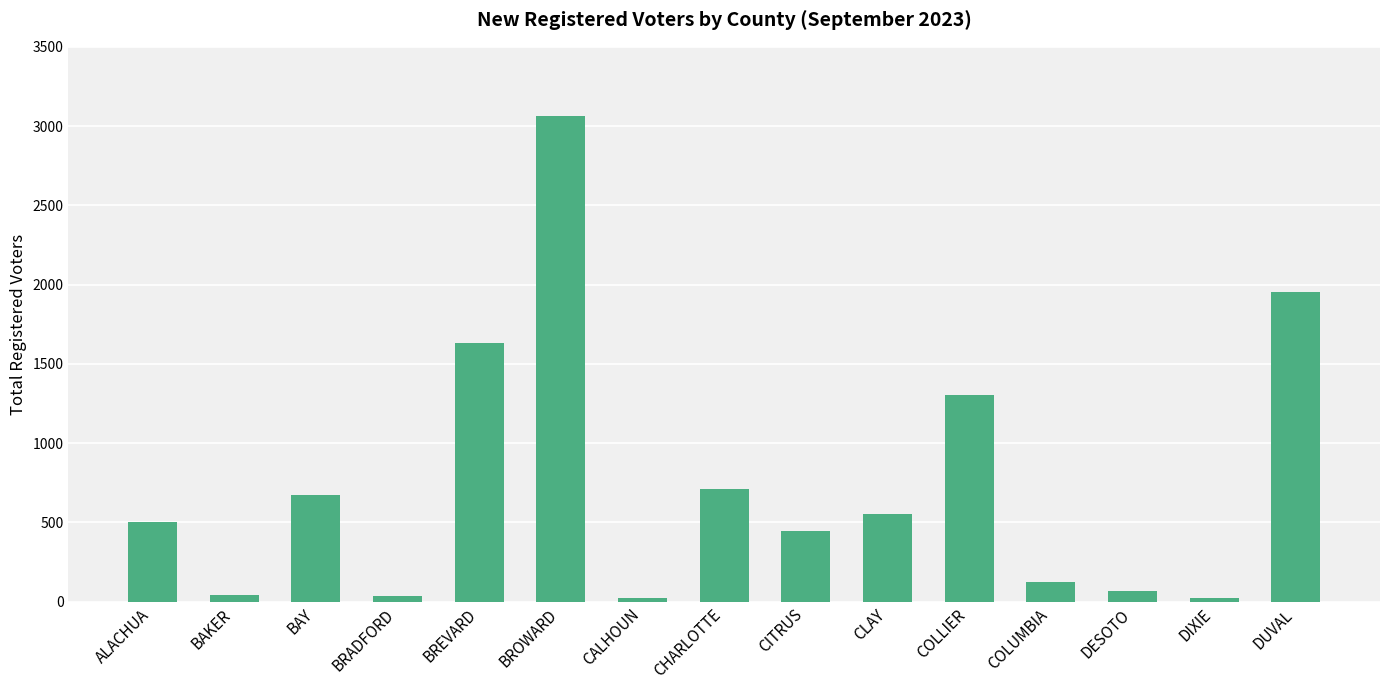

At which category does the chart reach its peak across all series?

BROWARD